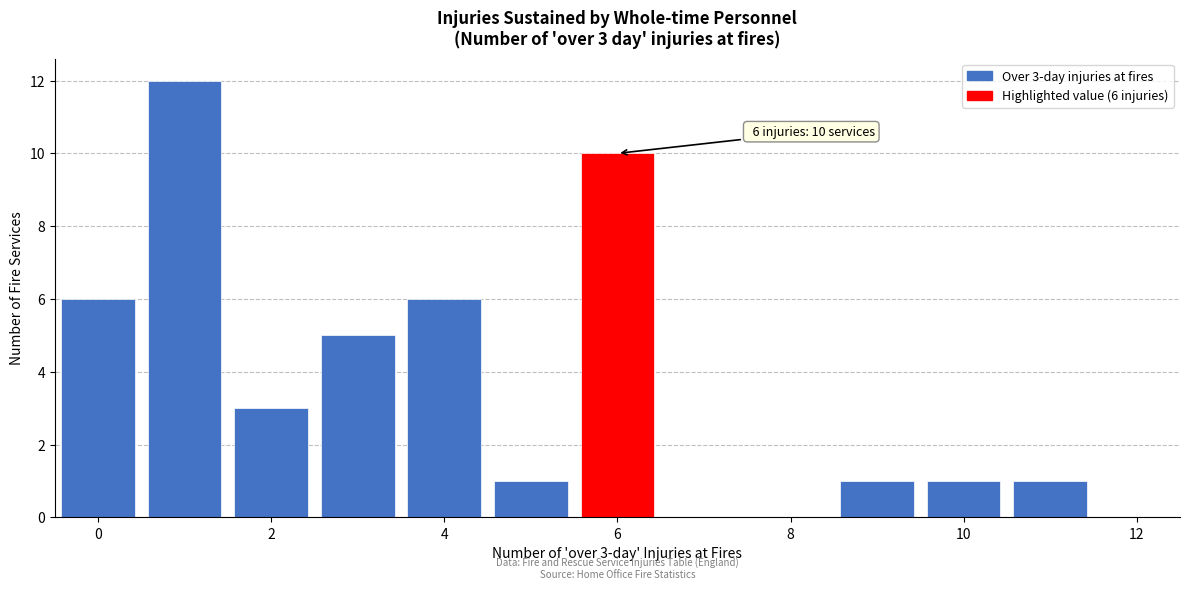

Over which range of the x-axis is the bar tallest?

0.5 to 1.5